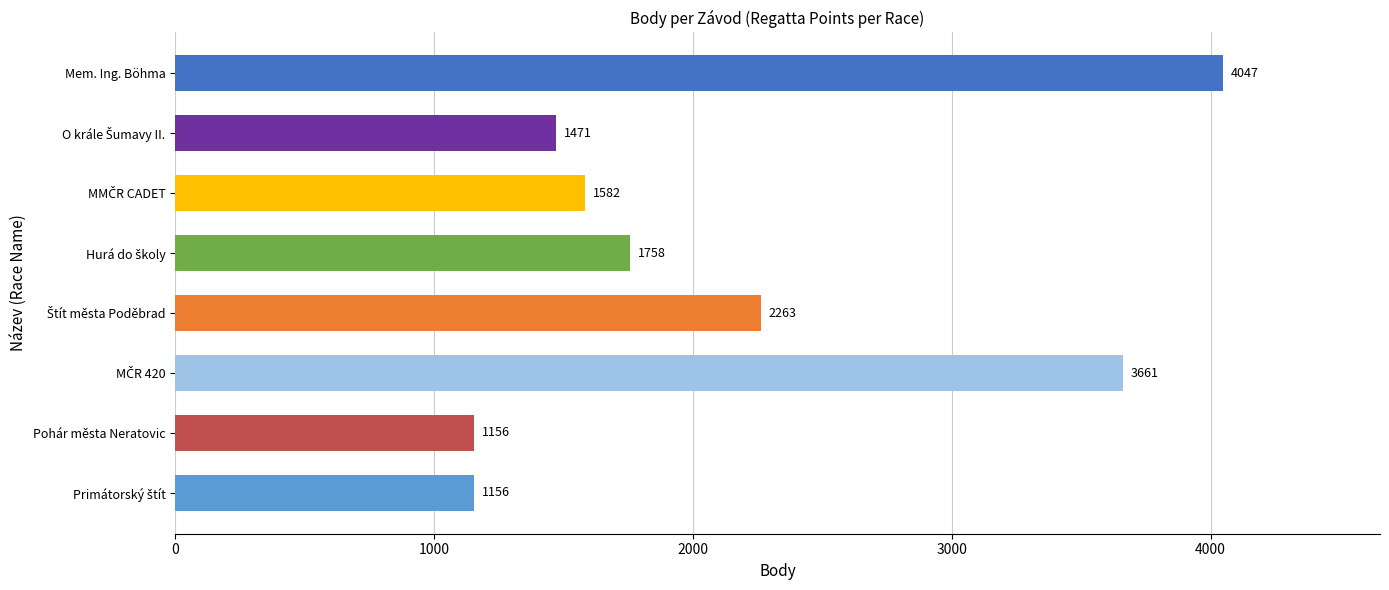

Reading bottom to top, what are all the values shown in this chart?

1156	1156	3661	2263	1758	1582	1471	4047